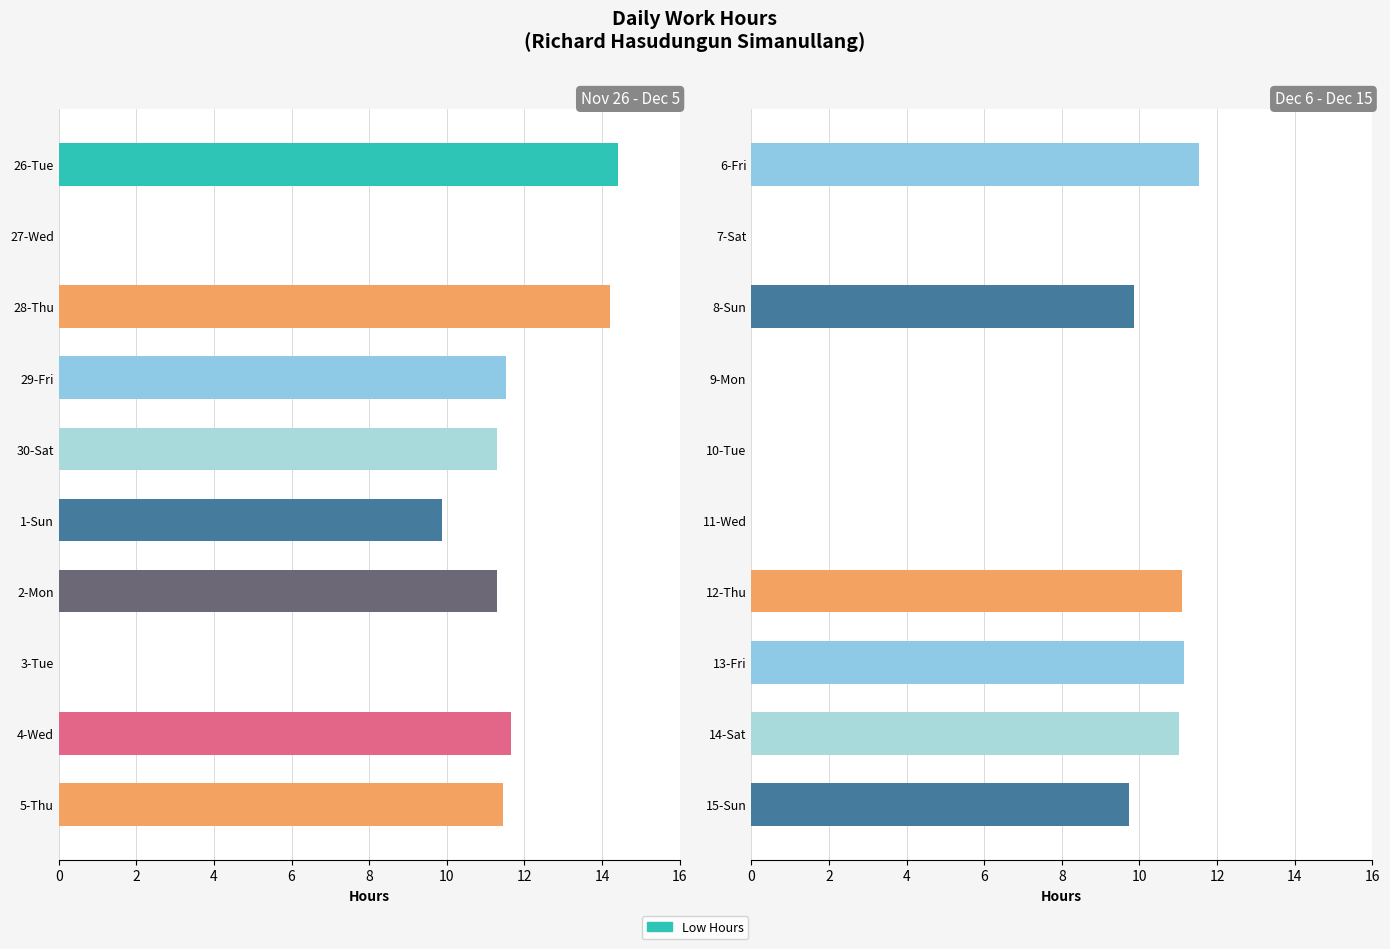

What is the value of the 3rd bar from the left?

9.8